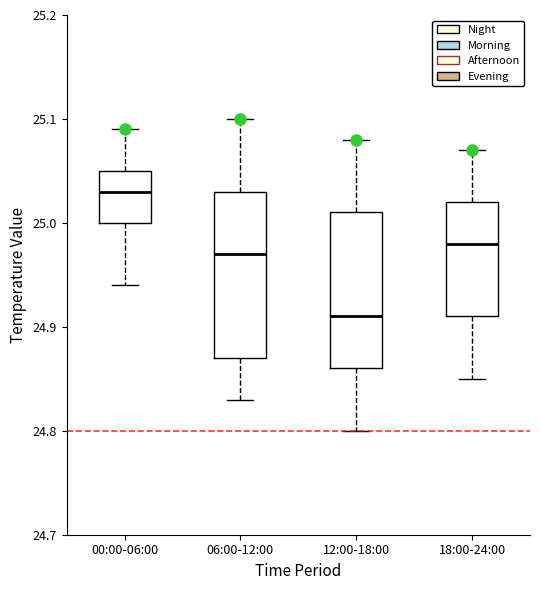

Reading left to right, read every box against the y-axis: the position of its median line, the range the box covers, and the ends of its whiskers. The values are not printed on the chart, so give them approximately, as read against the axis.

00:00-06:00: median 25.03, box 25.00 to 25.05, whiskers 24.94 to 25.09
06:00-12:00: median 24.97, box 24.87 to 25.03, whiskers 24.83 to 25.10
12:00-18:00: median 24.91, box 24.86 to 25.01, whiskers 24.80 to 25.08
18:00-24:00: median 24.98, box 24.91 to 25.02, whiskers 24.85 to 25.07